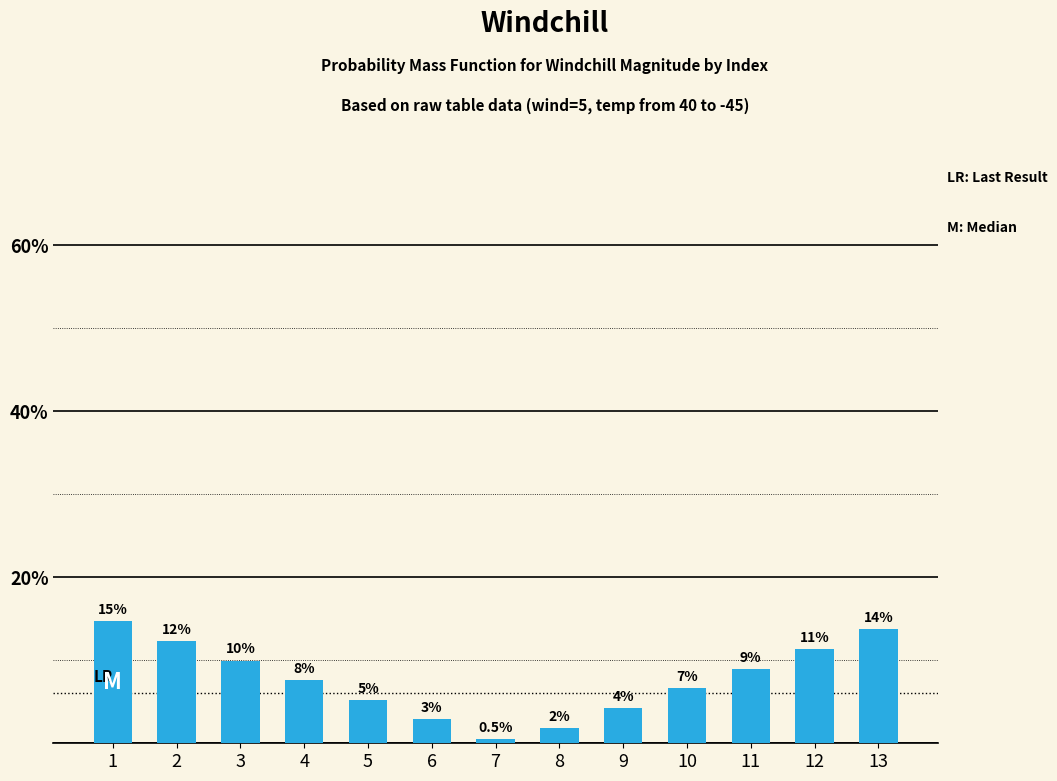

How many bars are there in total?

13